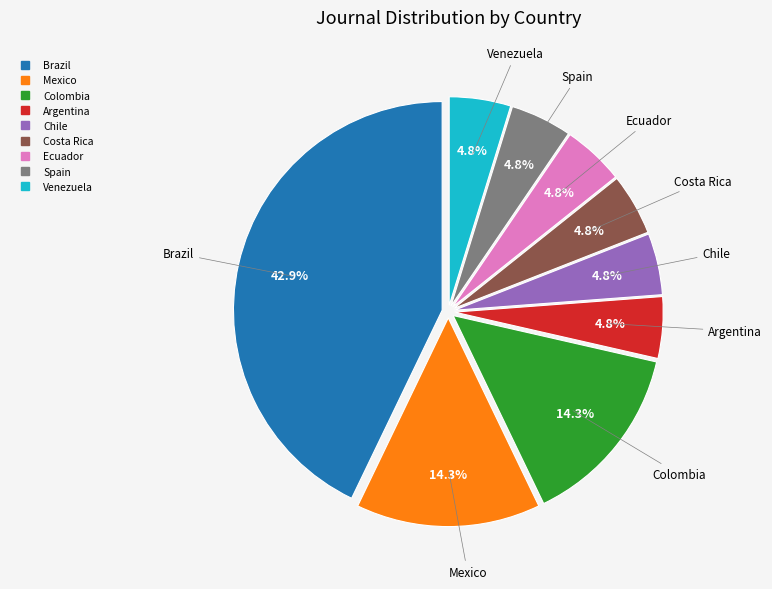

What is the ratio of the value at Mexico to the value at Ecuador?

3.0